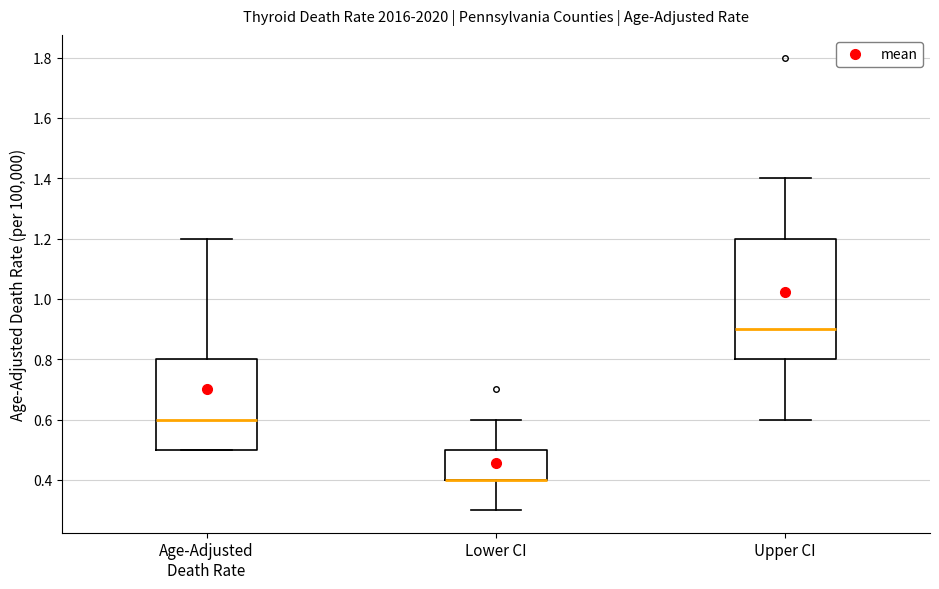

Reading left to right, transcribe this box plot: for each box, give where its median line is, the range the box spans, and where its two whiskers end, as read against the y-axis. The values are not printed on the chart, so give them approximately, as read against the axis.

Age-Adjusted Death Rate: median 0.6, box 0.5 to 0.8, whiskers 0.5 to 1.2
Lower CI: median 0.4 (drawn on the box's lower edge), box 0.4 to 0.5, whiskers 0.3 to 0.6
Upper CI: median 0.9, box 0.8 to 1.2, whiskers 0.6 to 1.4